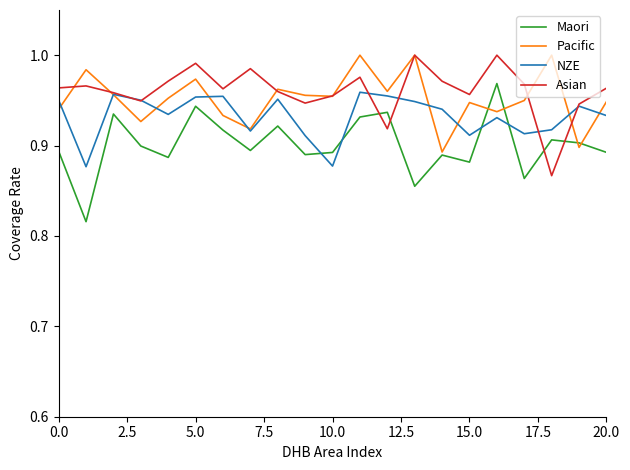

How many lines are shown in the chart?

4